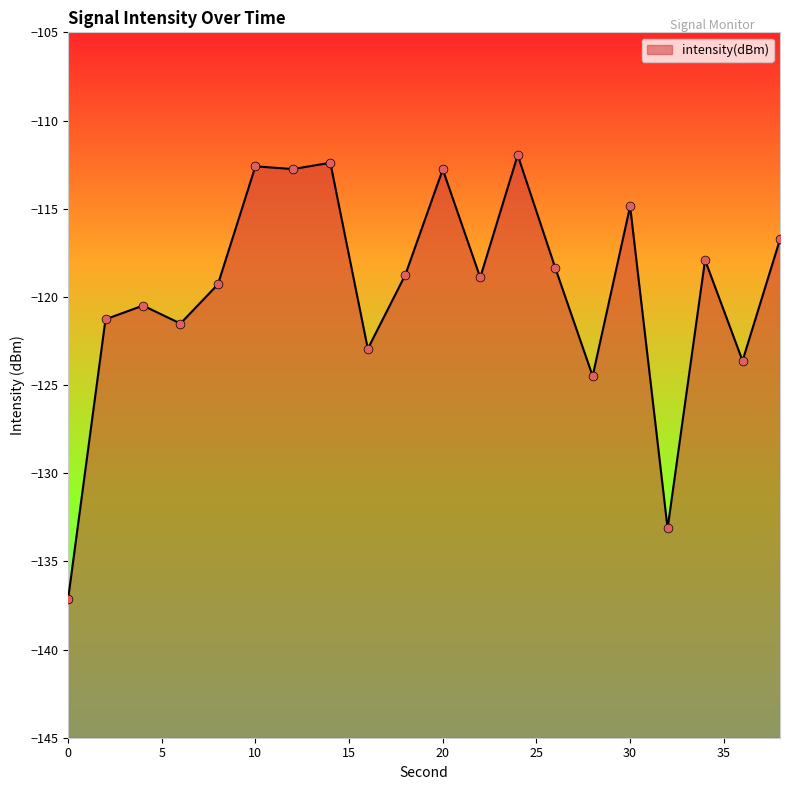

What is the change in value from 0 to 12?

+24.4